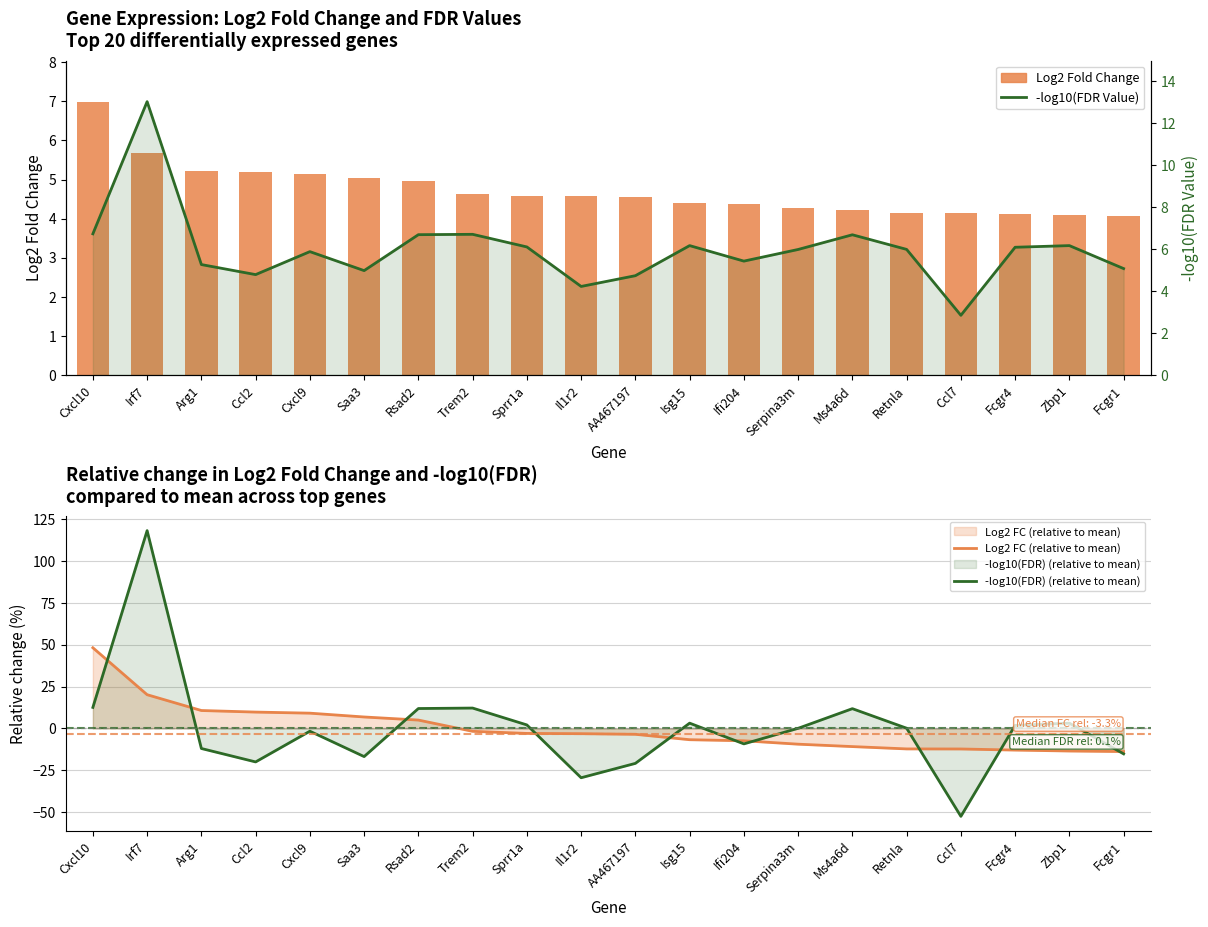

At how many categories does at least one series exceed -24?

20